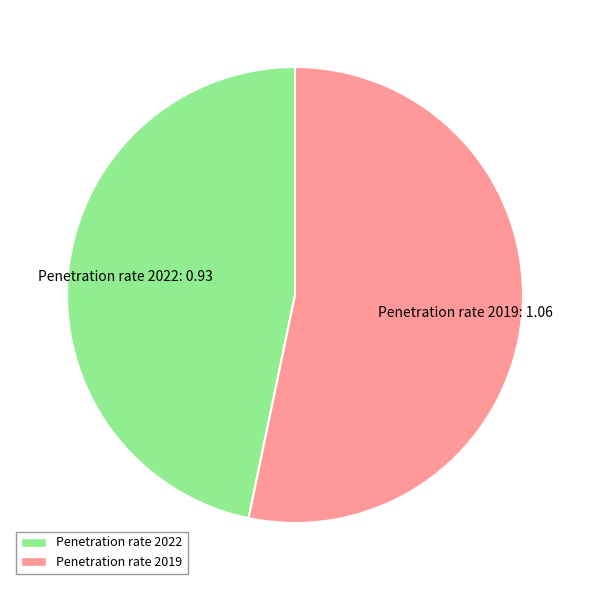

Rank the categories by value from highest to lowest.

Penetration rate 2019, Penetration rate 2022